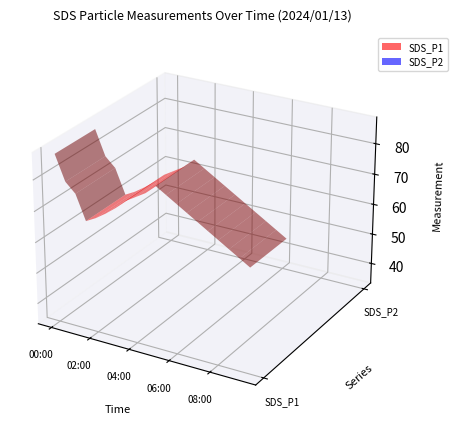

Reading right to left, transcribe all the data shown in this chart.

SDS_P1: 67.0	69.0	71.0	73.0	75.0	77.0	79.0	81.0	83.0	85.0	82.0	80.0	78.0	75.0	72.5	70.3	68.6	76.5	79.5	87.5
SDS_P2: 34.4	36.2	37.5	38.8	38.6	39.3	39.7	40.4	40.7	40.5	39.5	39.1	38.5	37.8	35.5	34.4	34.5	36.5	40.4	40.6